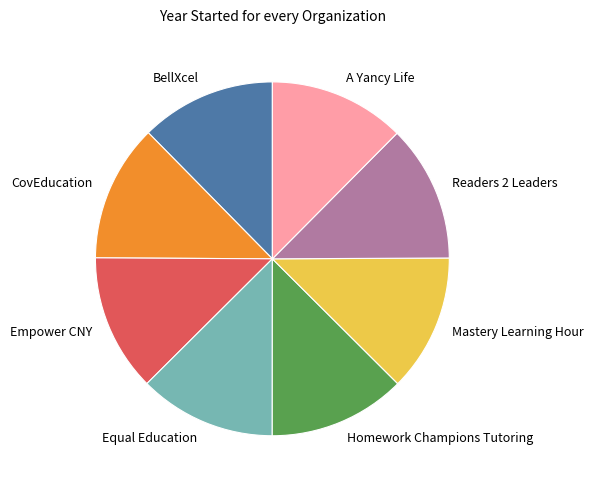

What is the ratio of the value at Equal Education to the value at Empower CNY?

1.0